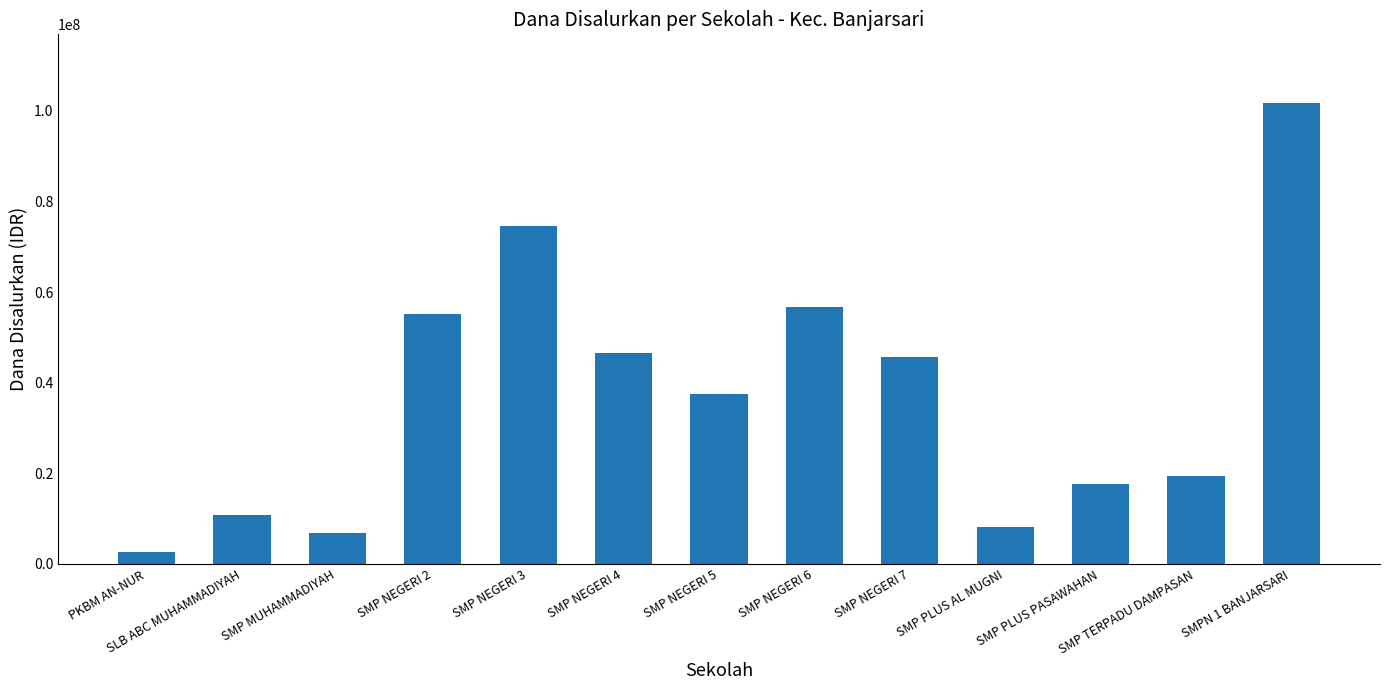

What is the maximum value shown in the chart?

101625000